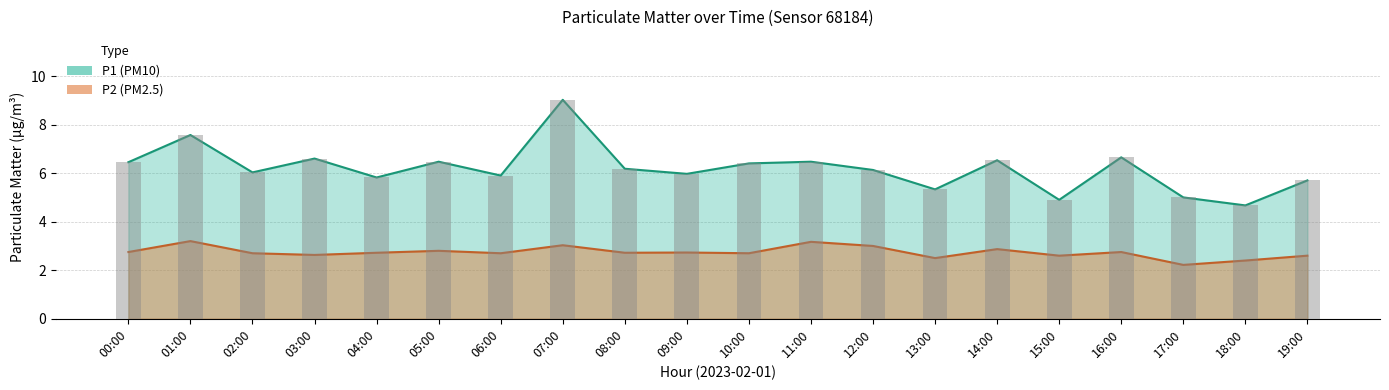

At how many categories does at least one series exceed 6?

12